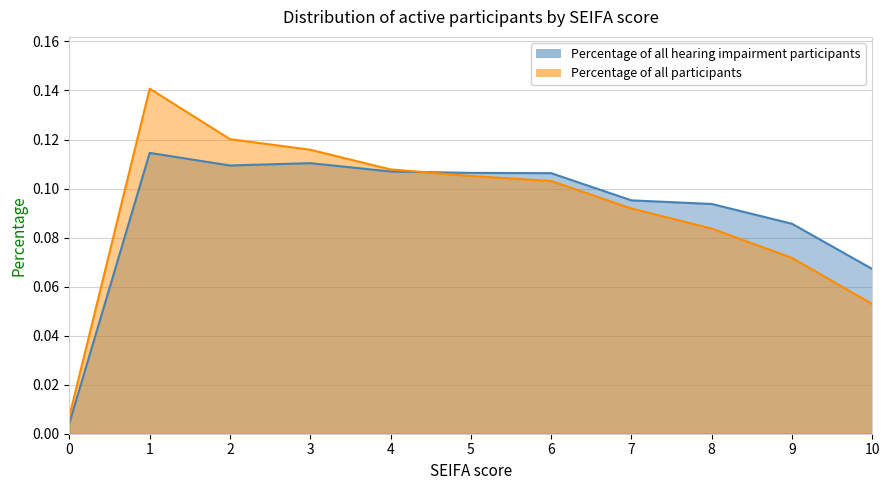

What are all the series names shown in the legend?

hearing impairment, Percentage of all participants